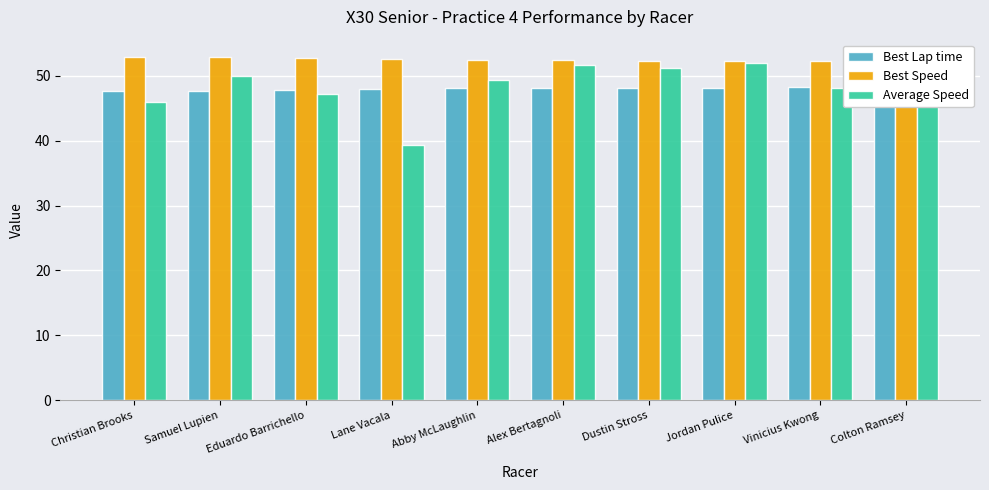

Which has a higher value, Alex Bertagnoli or Lane Vacala?

Alex Bertagnoli